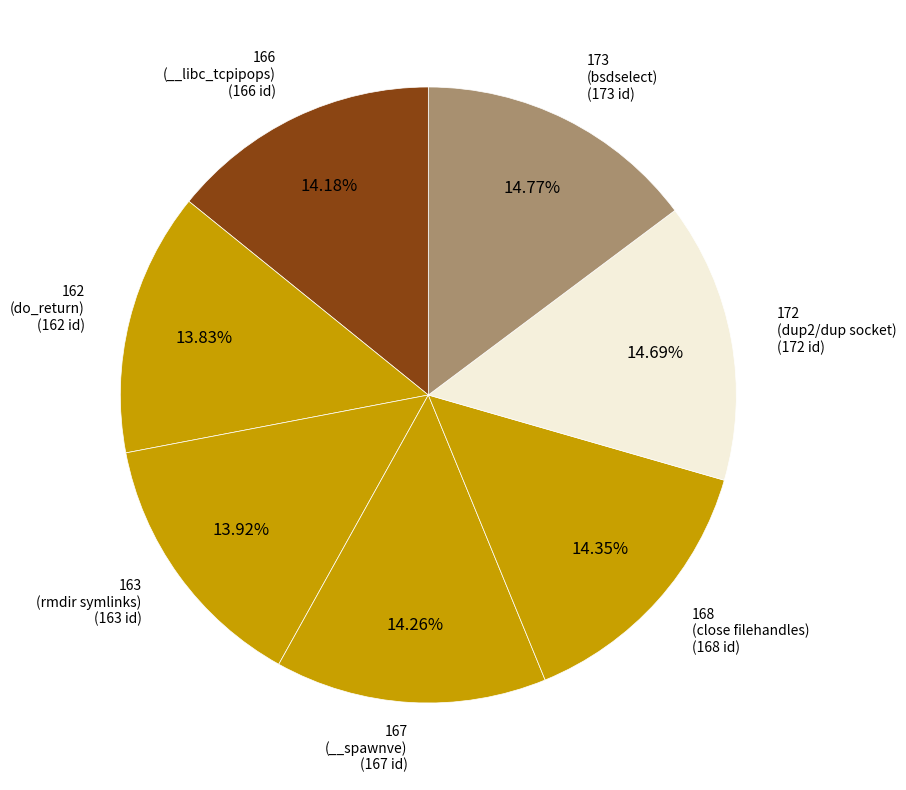

What is the ratio of the value at 162 (do_return) to the value at 166 (__libc_tcpipops)?

1.0